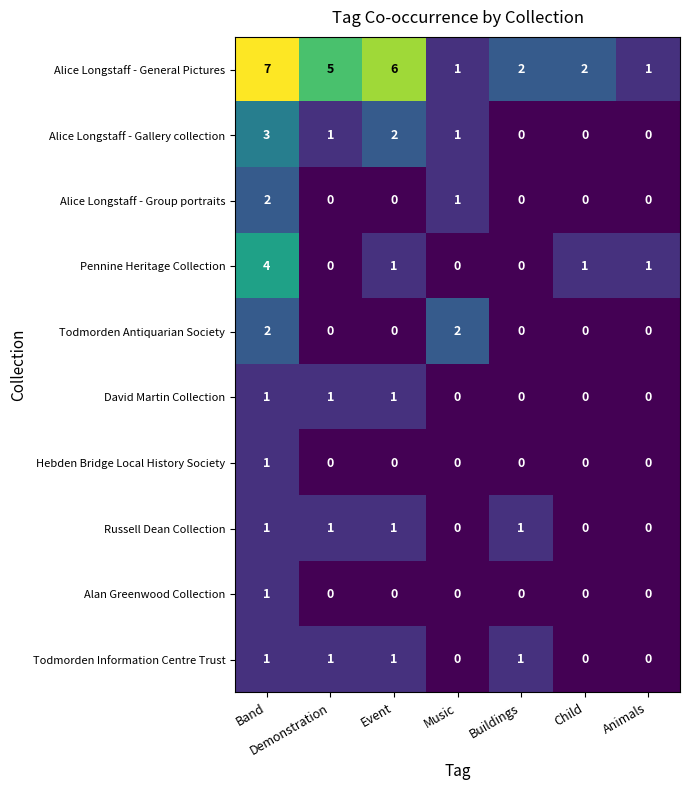

Count the number of categories in the chart.

7